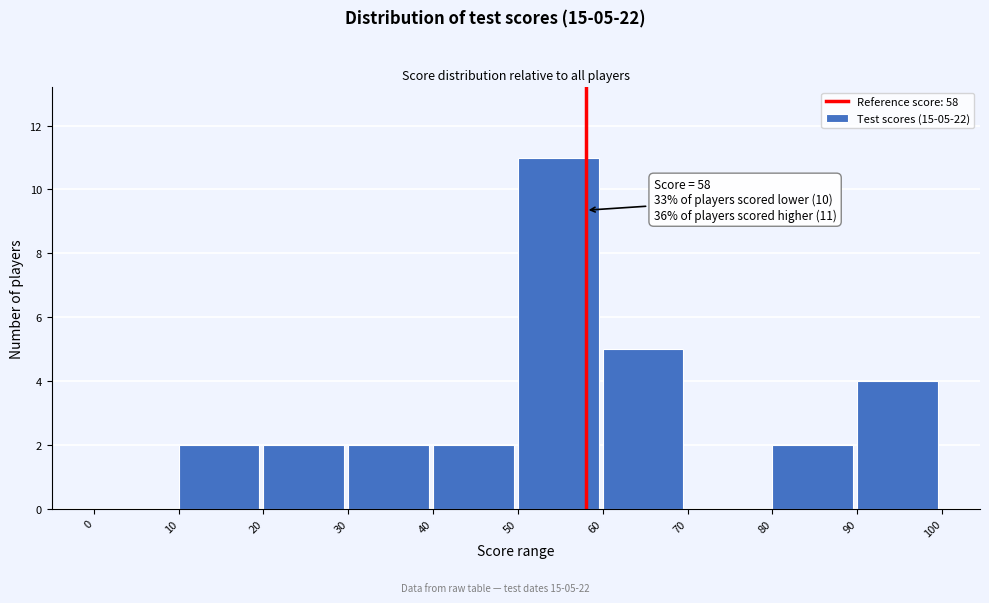

Which range on the x-axis has the tallest bar?

50 to 60